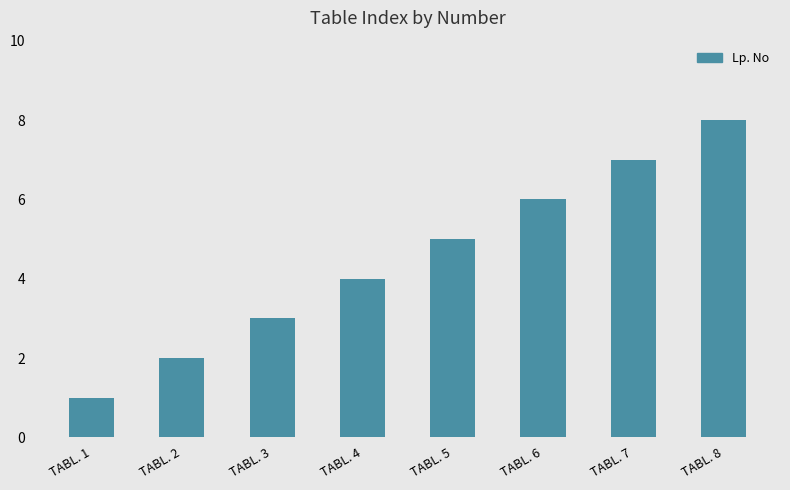

True or false: the data shows 6 at TABL. 6.

True